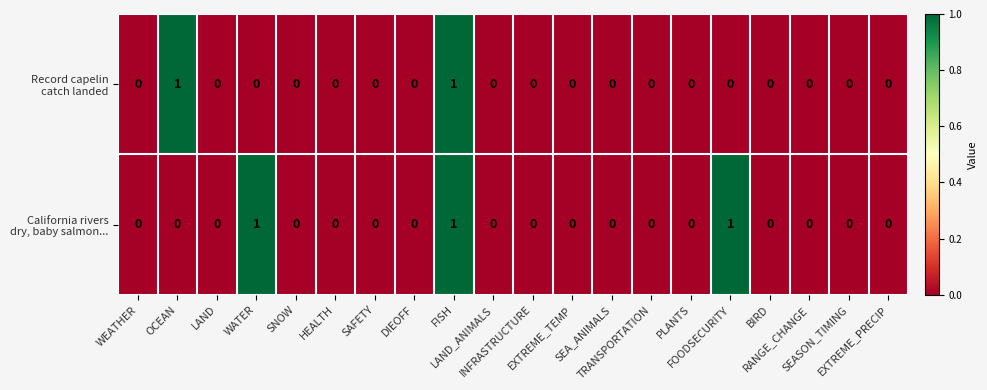

Which label corresponds to the smallest value in the chart?

WEATHER